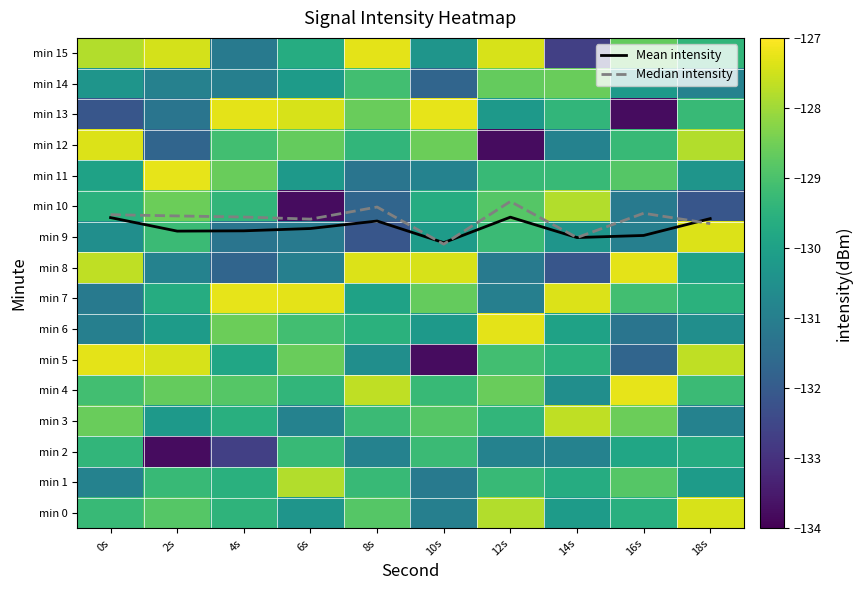

At which category is the sum across all series the highest?

12s